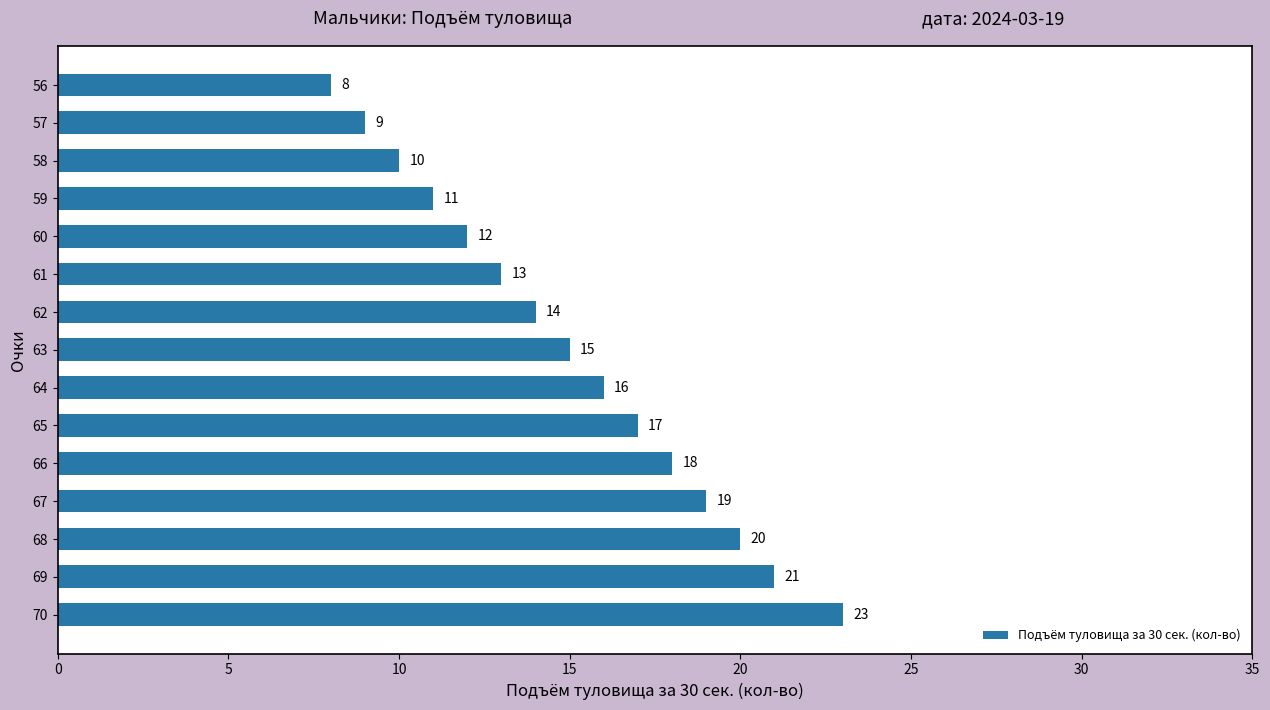

Reading bottom to top, list all the values displayed in this chart.

70=23	69=21	68=20	67=19	66=18	65=17	64=16	63=15	62=14	61=13	60=12	59=11	58=10	57=9	56=8